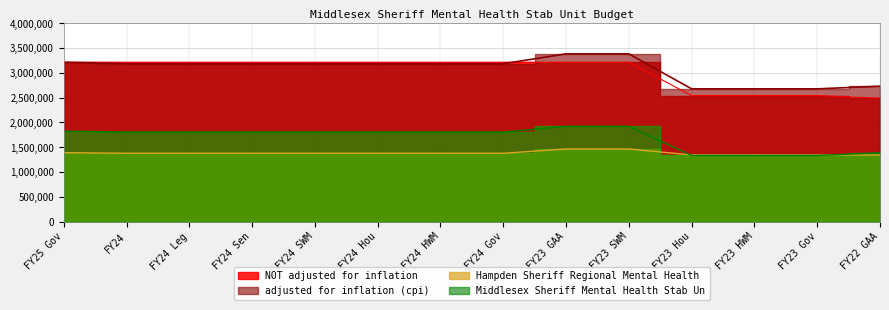

What is the label of the 1st point from the right?

FY22 GAA